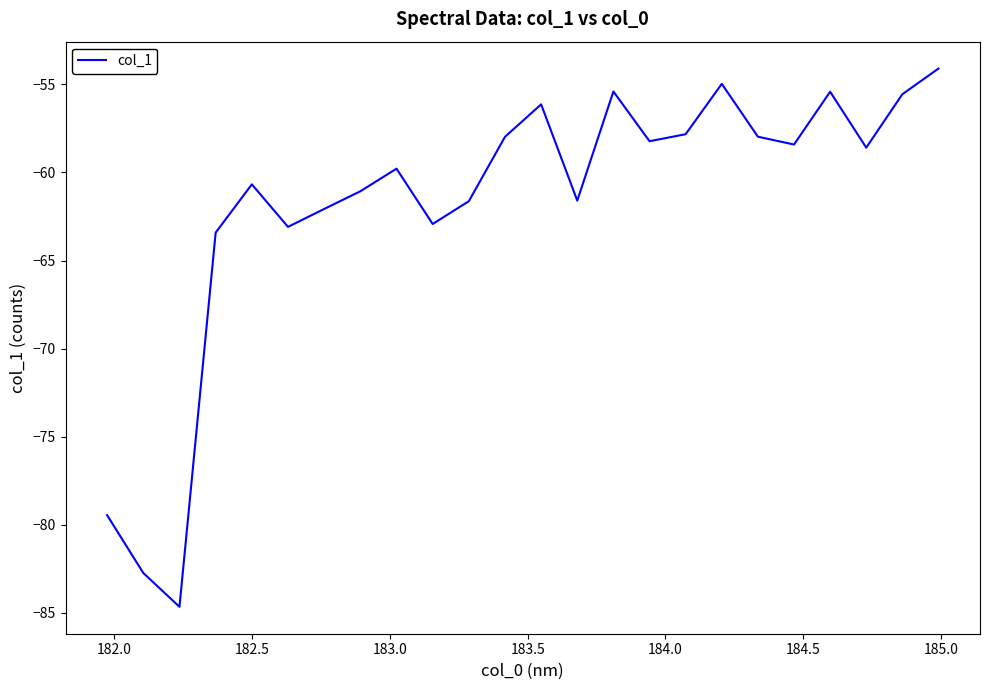

What is the maximum value shown in the chart?

-54.1